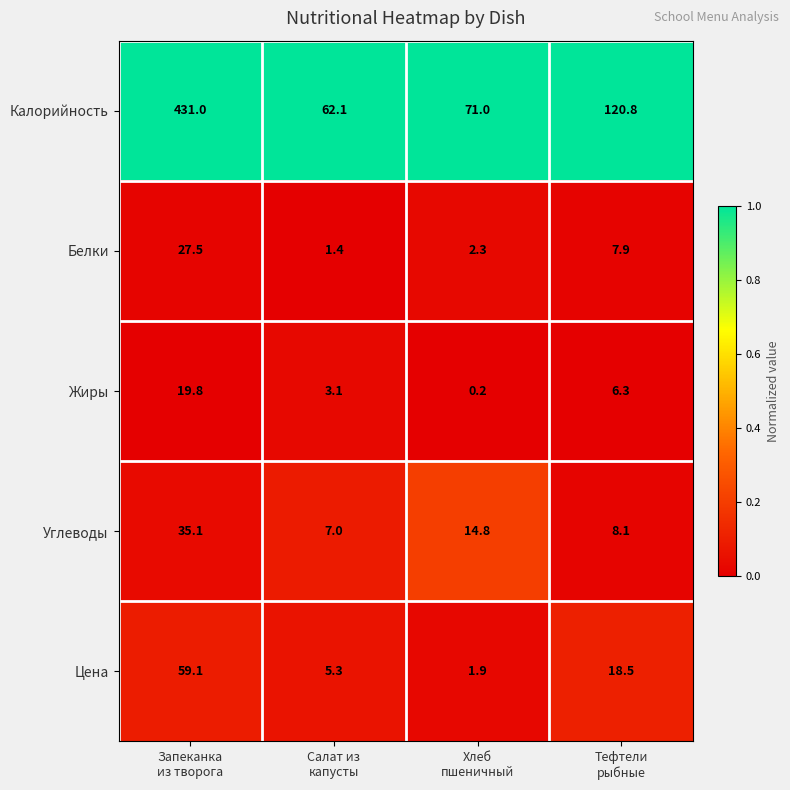

Between Салат из
капусты and Тефтели
рыбные, which series saw the biggest shift?

Калорийность